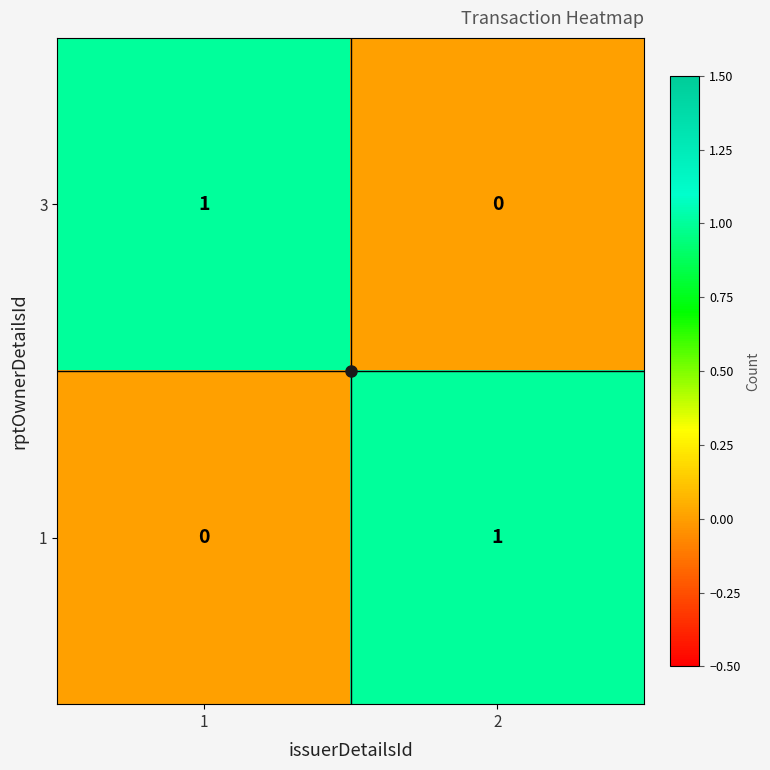

The 3 series shows 1 at 1. True or false?

True